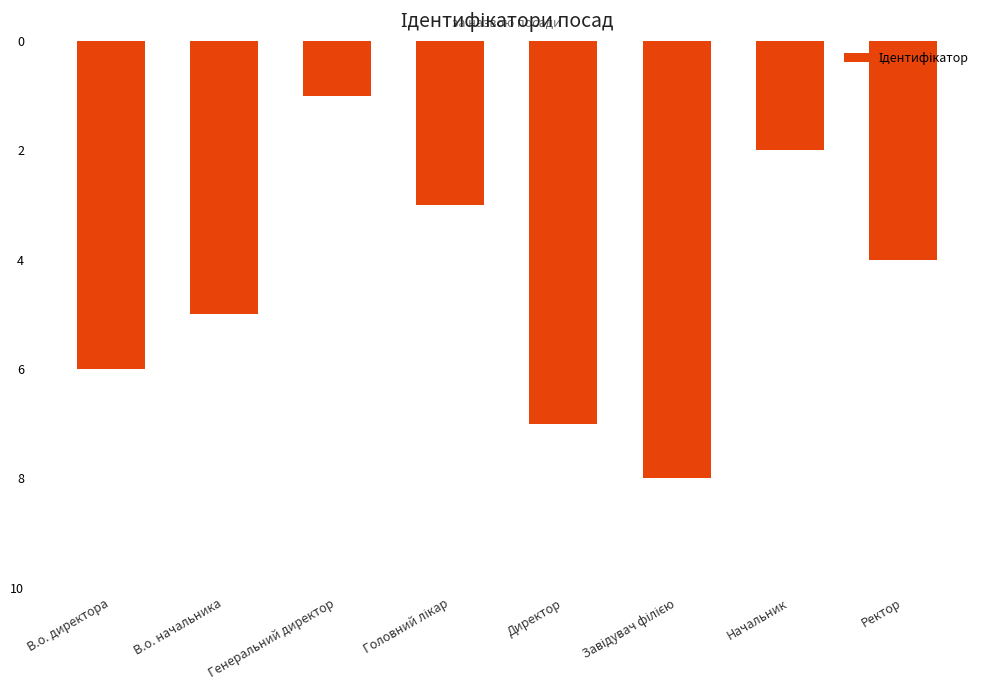

What is the label of the 5th bar from the left?

Директор